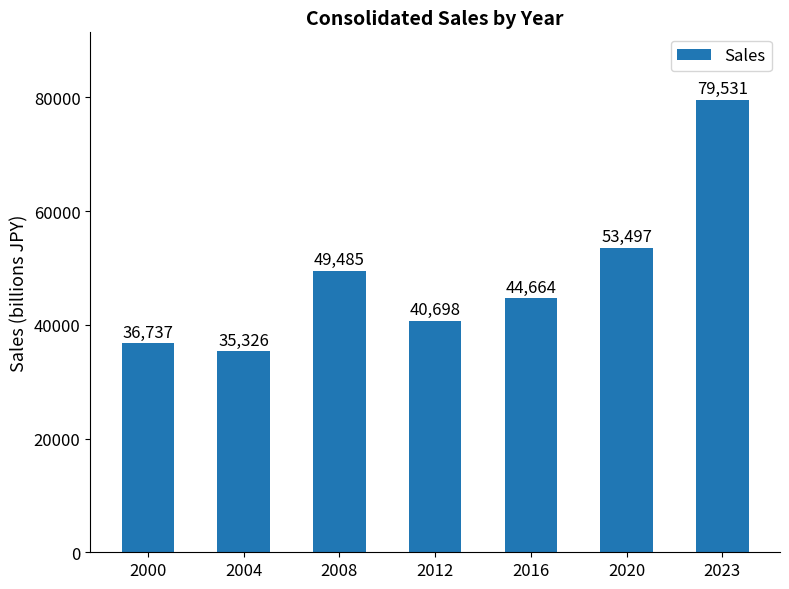

Is it true that the value at 2000 is 36737?

True